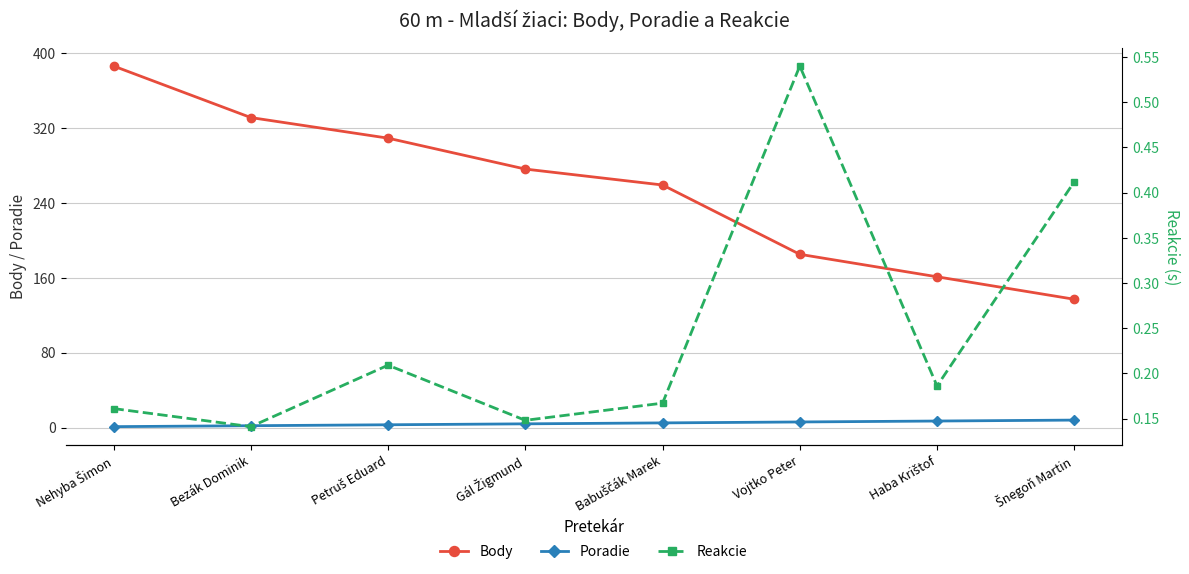

What is the value of the Reakcie point at the 7th from the left?

0.2